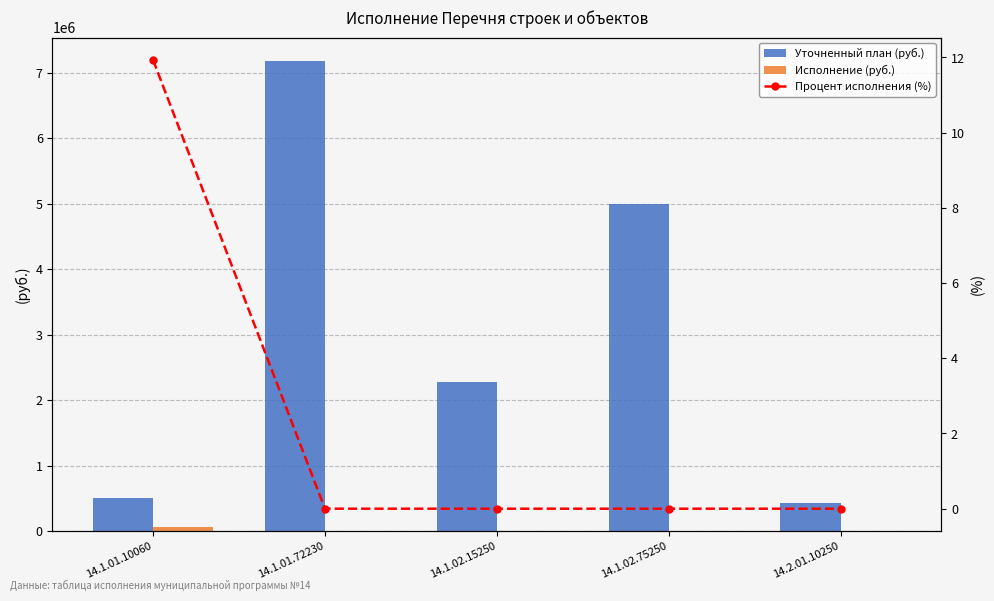

What is the difference between the highest and lowest values at 14.2.01.10250?

427000.0